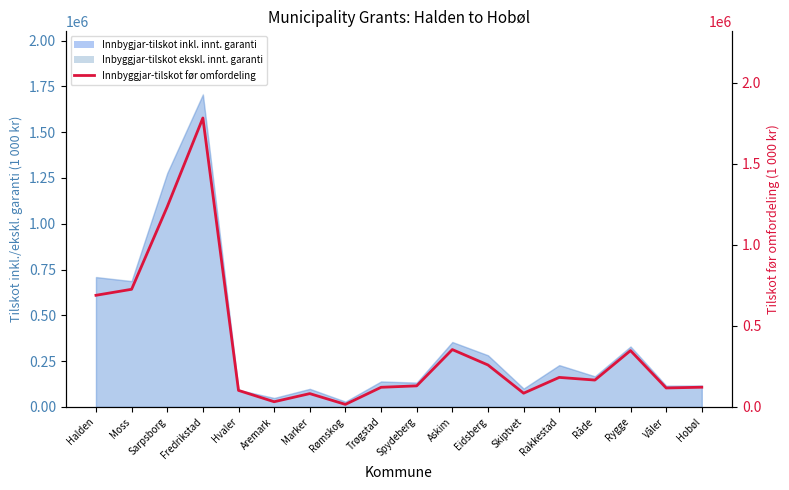

Reading left to right, what are all the values shown in this chart?

Halden=688369.1	Moss=725363.8	Sarpsborg=1234607.7	Fredrikstad=1782047.8	Hvaler=101622.1	Aremark=31758.3	Marker=81832.7	Rømskog=15346.5	Trøgstad=120822.2	Spydeberg=129685.5	Askim=353535.2	Eidsberg=258464.2	Skiptvet=84394.2	Rakkestad=181822.6	Råde=165433.4	Rygge=347278.8	Våler=116696.5	Hobøl=121275.5